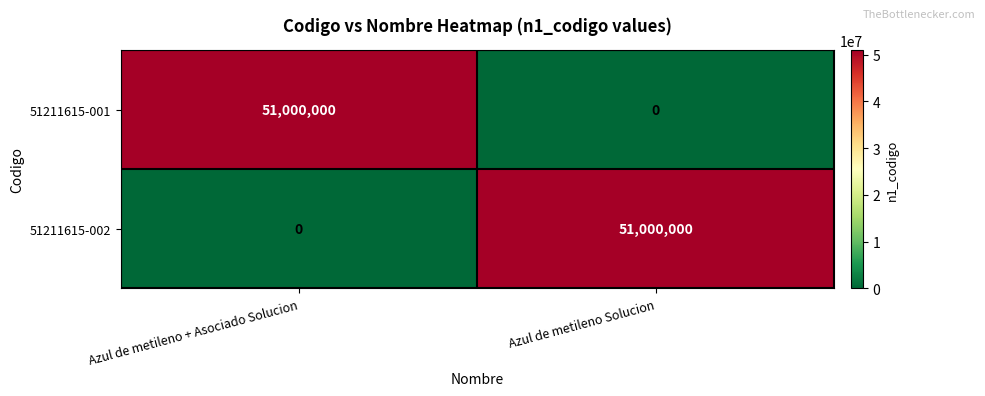

What is the greatest value displayed?

51000000